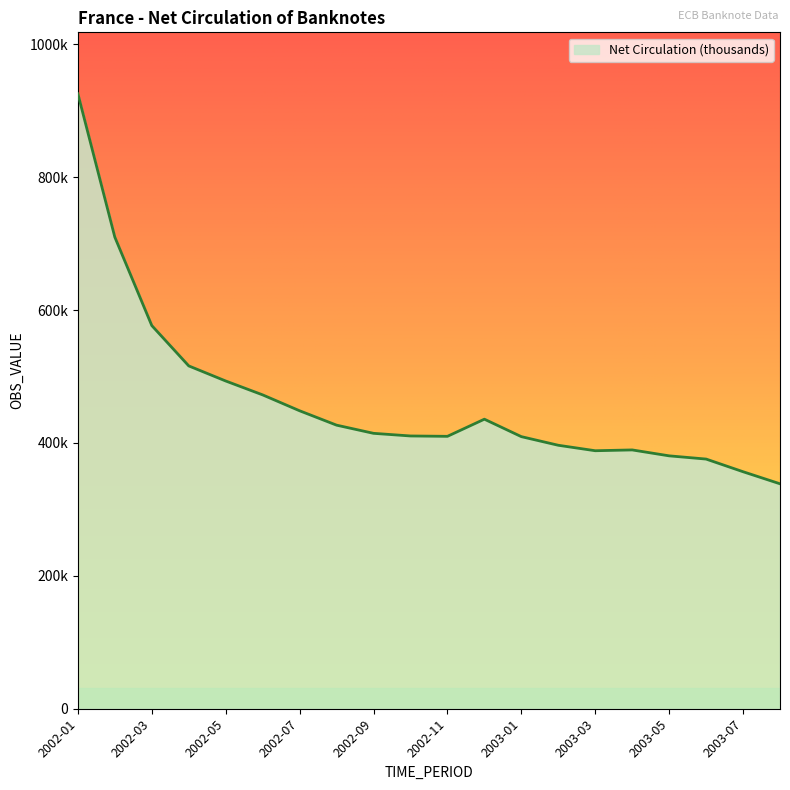

List the labels in order of value, largest first.

2002-01, 2002-02, 2002-03, 2002-04, 2002-05, 2002-06, 2002-07, 2002-12, 2002-08, 2002-09, 2002-10, 2002-11, 2003-01, 2003-02, 2003-04, 2003-03, 2003-05, 2003-06, 2003-07, 2003-08